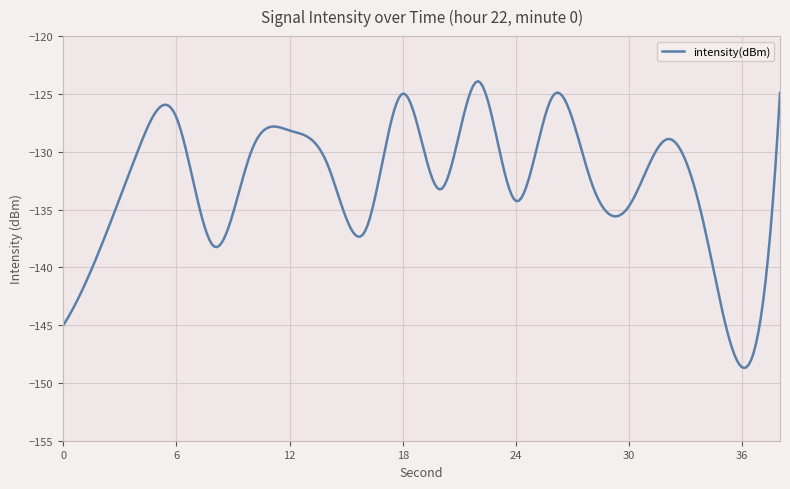

What is the difference between the maximum and second lowest values?

24.7